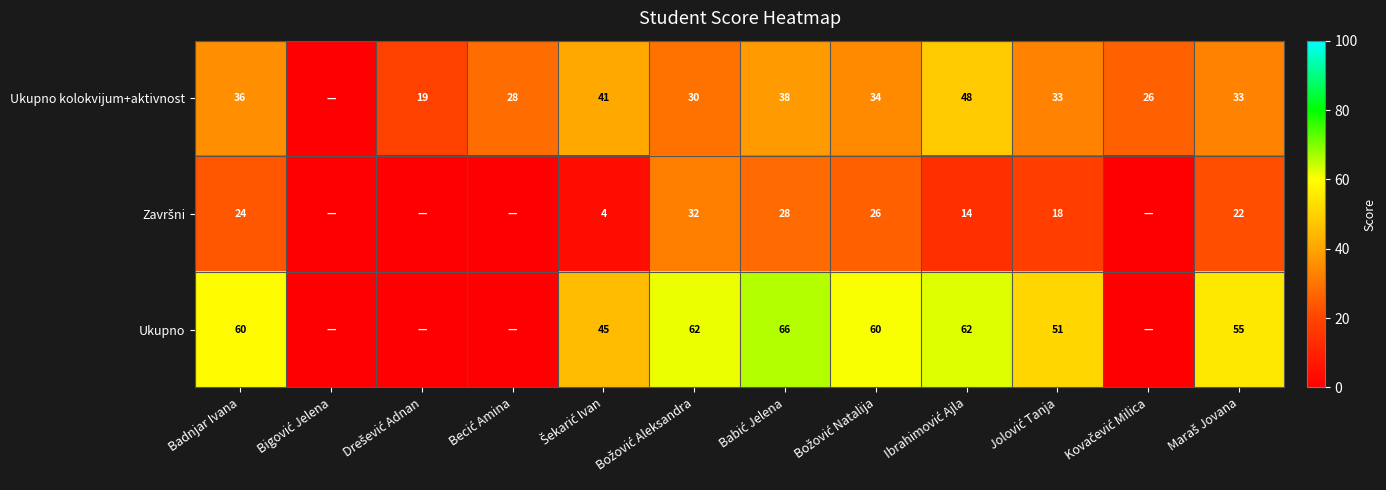

At which label does Ukupno first exceed 55?

Badnjar Ivana